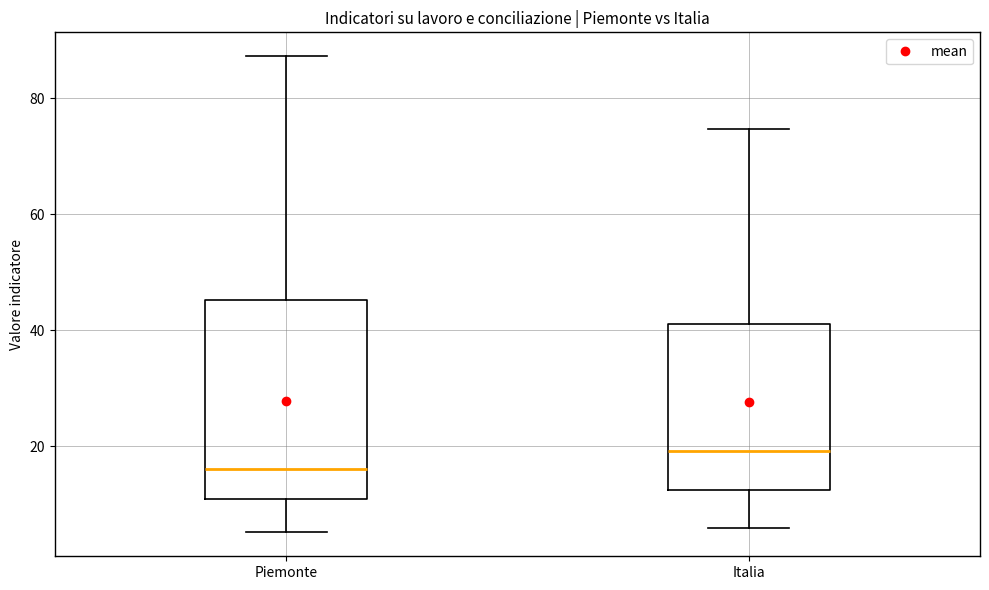

Where does the upper whisker of the box for Italia end on the y-axis? The values are not printed on the chart, so give them approximately, as read against the axis.

74